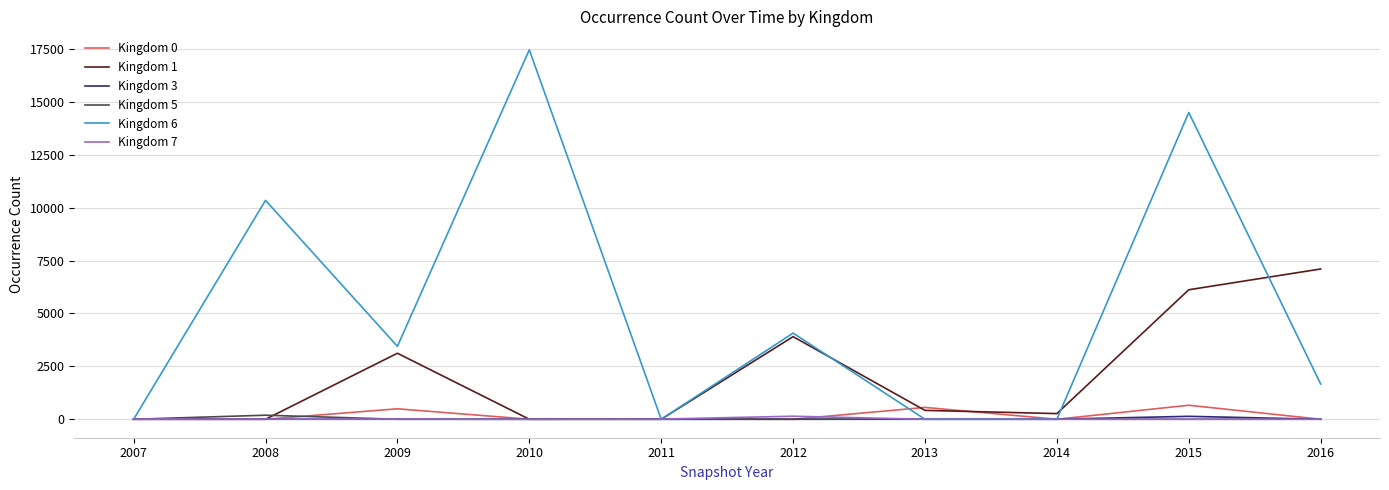

Is it true that Kingdom 1 equals 8371 at 2015?

False